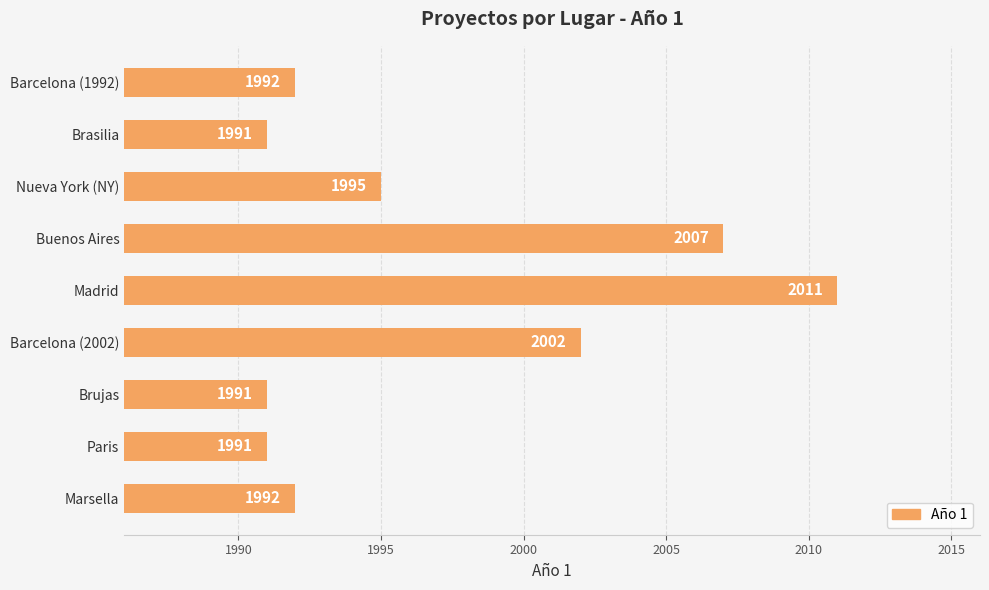

What is the sum of the values at Barcelona (1992) and Nueva York (NY)?

3987